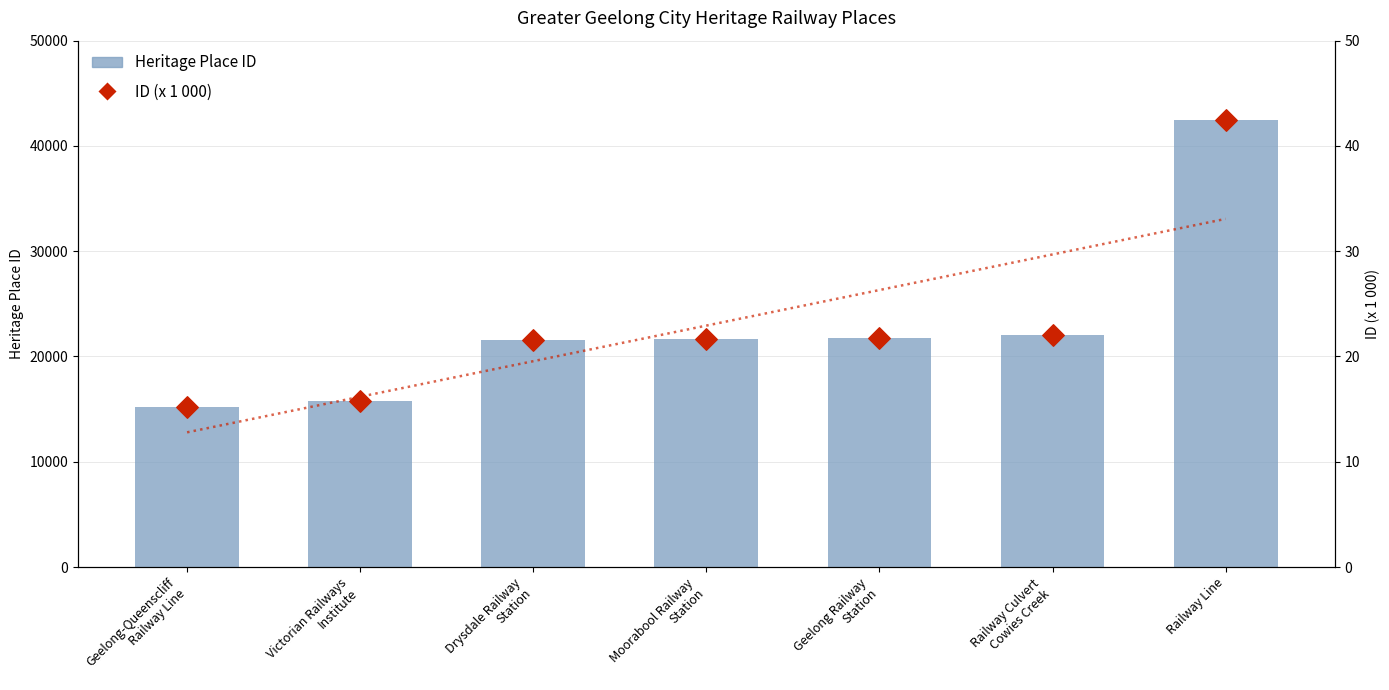

Which series contains the lowest Y value?

ID (x 1000)